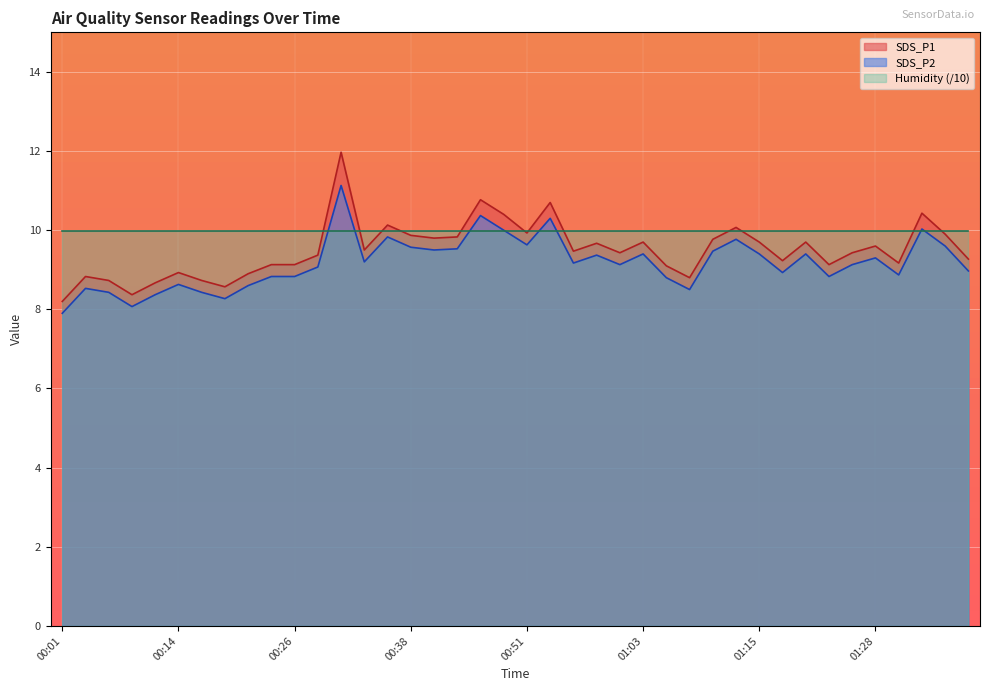

List the series in order of their peak value, lowest first.

Humidity (/10), SDS_P2, SDS_P1